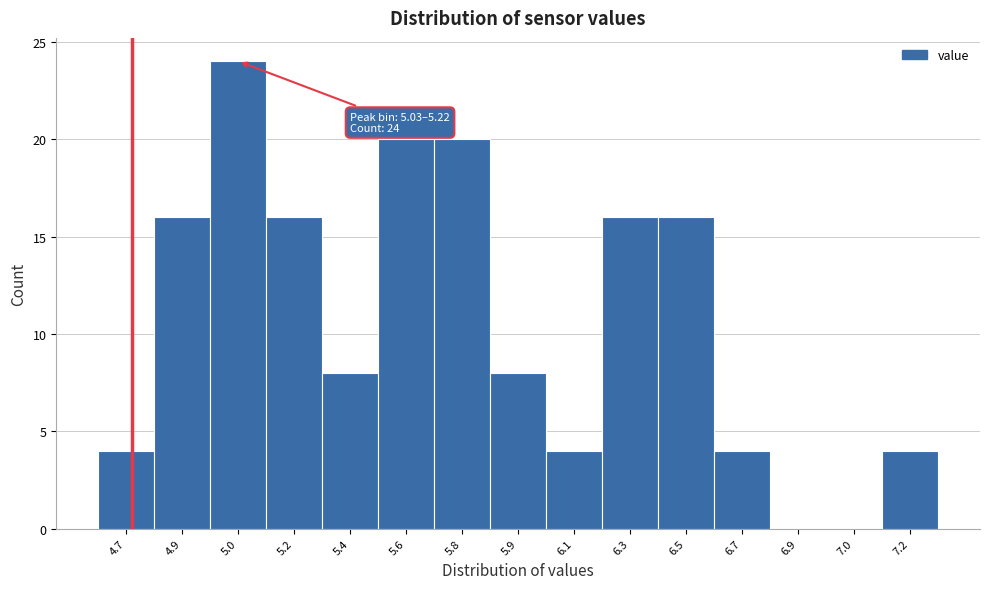

Reading left to right, extract all data points from this chart.

4.7=4	4.9=16	5.0=24	5.2=16	5.4=8	5.6=20	5.8=20	5.9=8	6.1=4	6.3=16	6.5=16	6.7=4	6.9=0	7.0=0	7.2=4